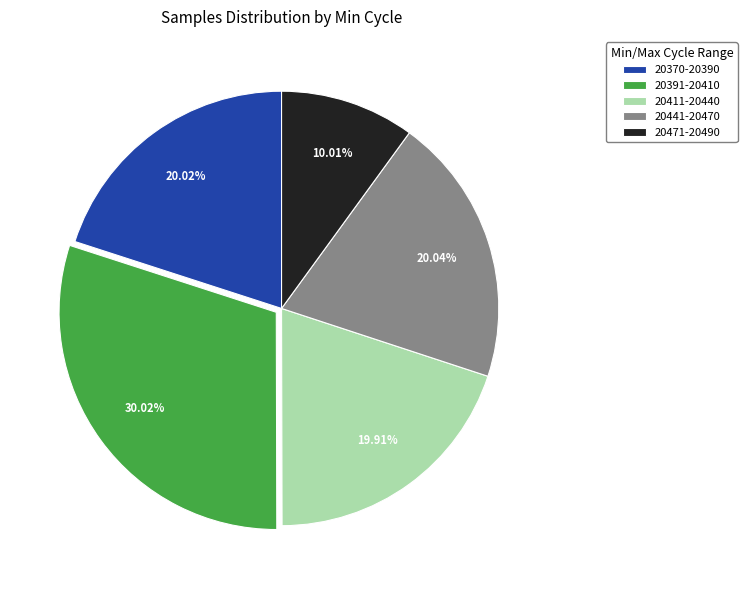

Is the sum of 20471-20490 and 20391-20410 greater than half?

No